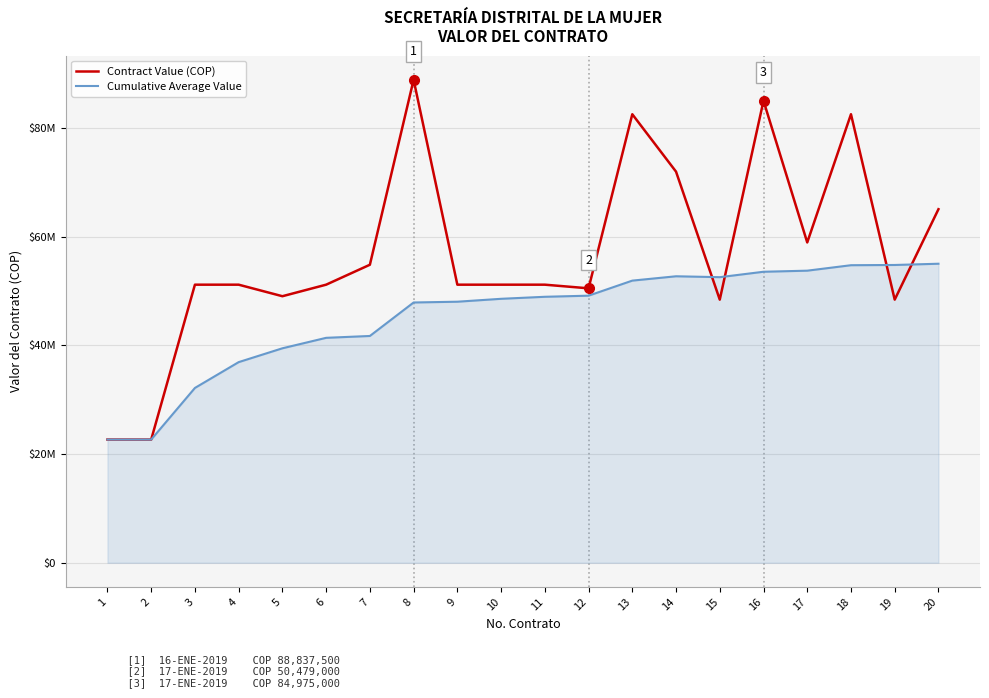

What are all the series names shown in the legend?

Contract Value (COP), Cumulative Average Value